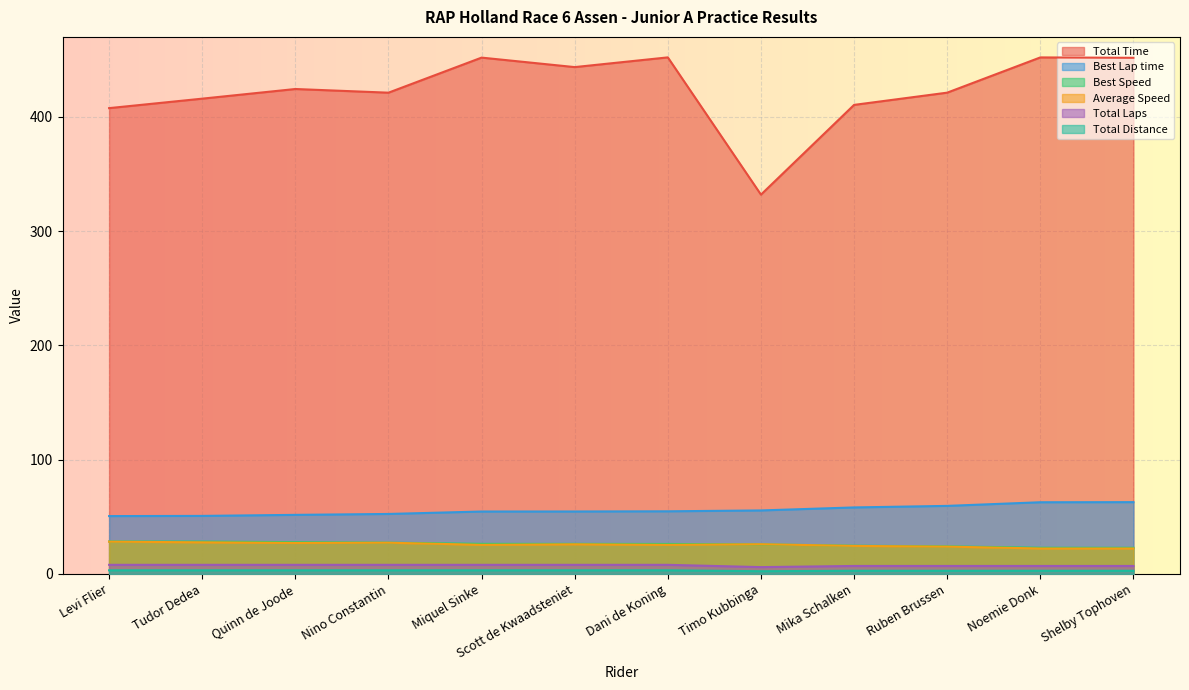

The value of Total Laps at Timo Kubbinga is 6.0. True or false?

True